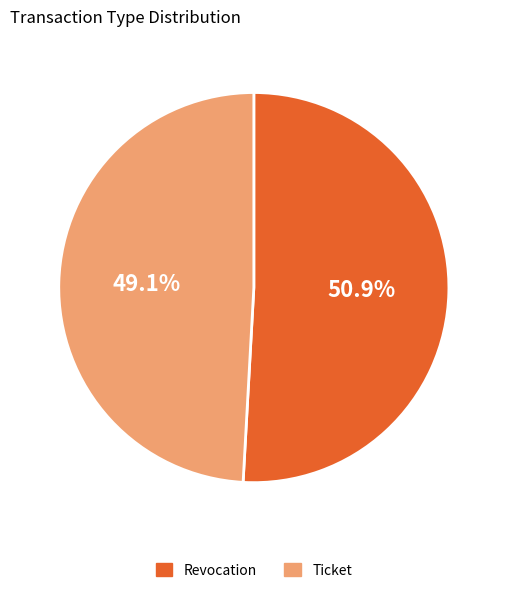

What percentage is the Ticket slice, to the nearest percent?

49%